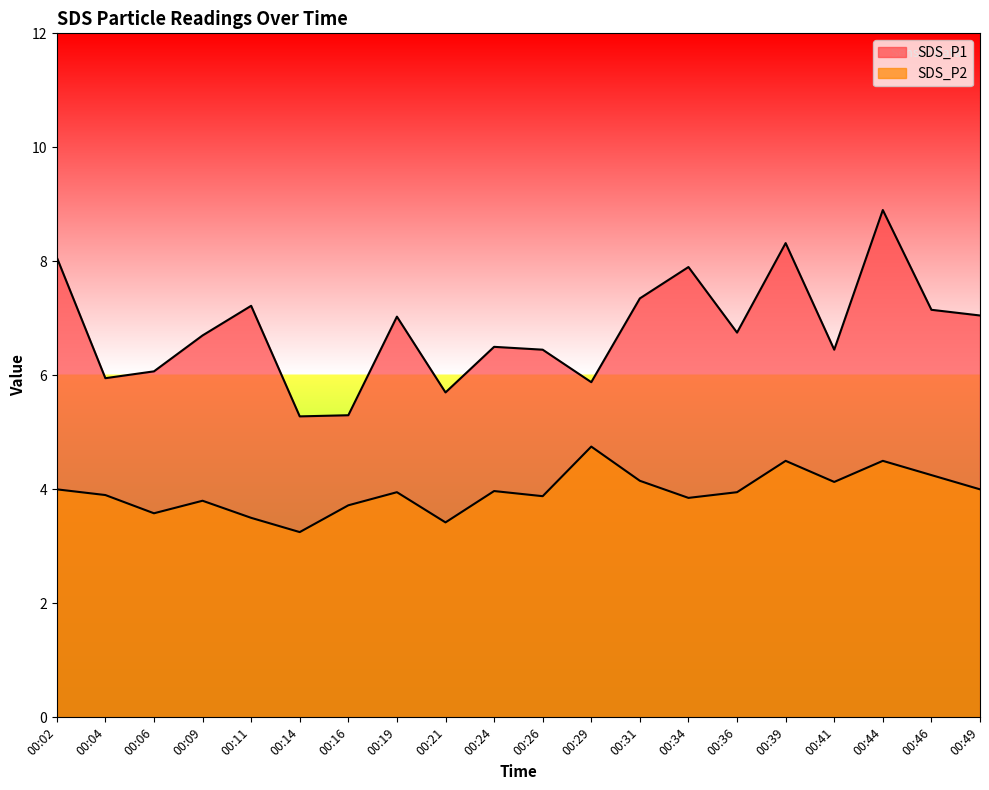

True or false: SDS_P2 and SDS_P1 intersect in this chart.

False